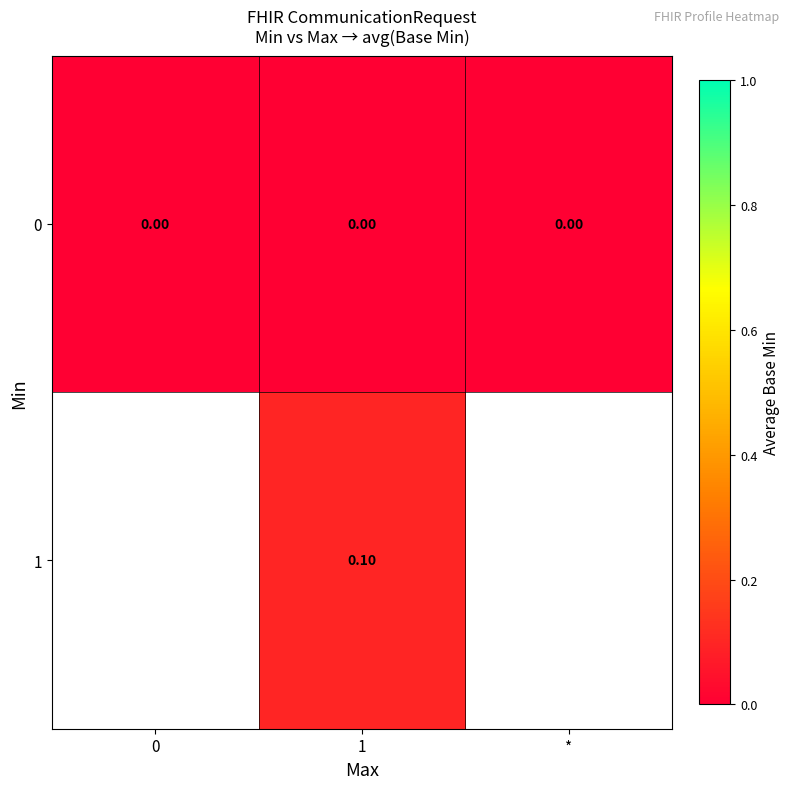

At 1, list the series in order from smallest to largest.

0, 1